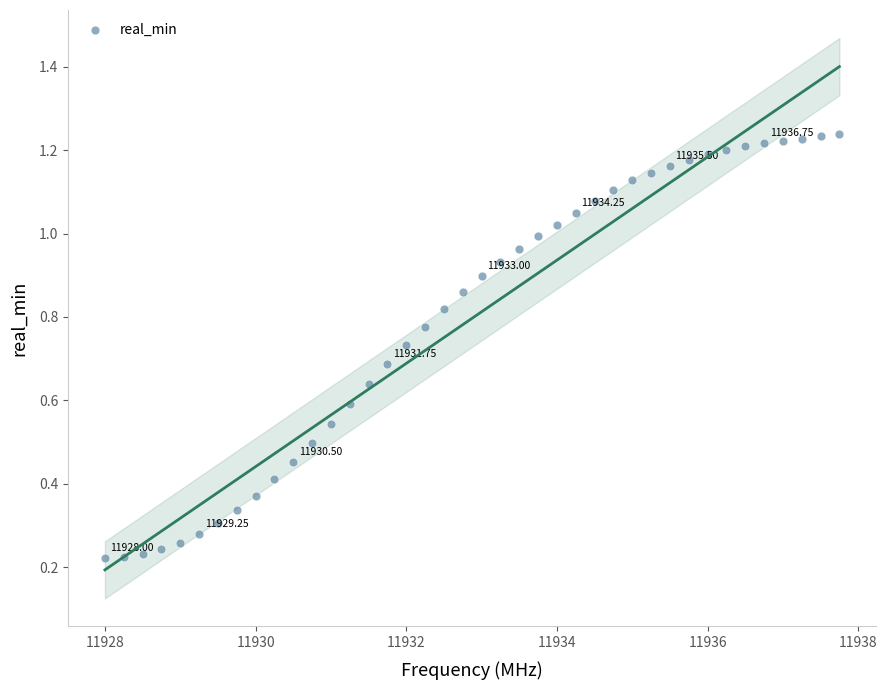

What is the range of X values (max minus min)?

9.8